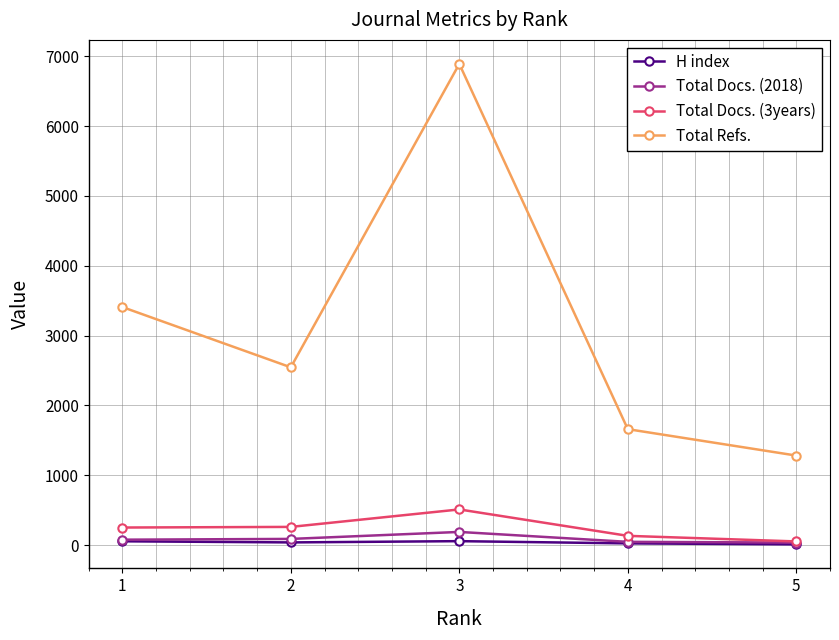

True or false: Total Docs. (2018) and Total Refs. intersect in this chart.

False